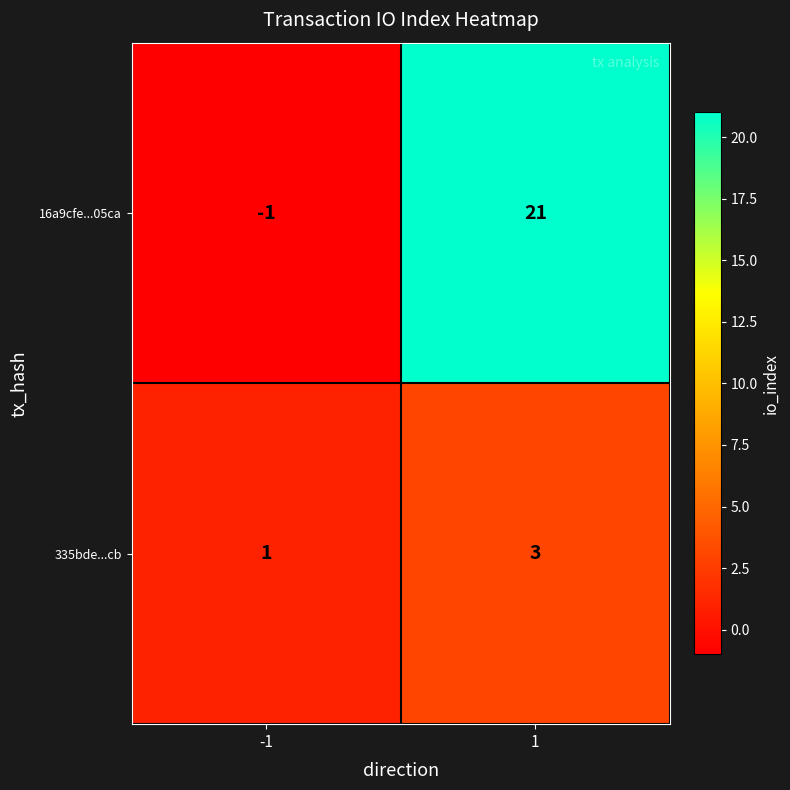

What is the difference between the highest and lowest values at 1?

18